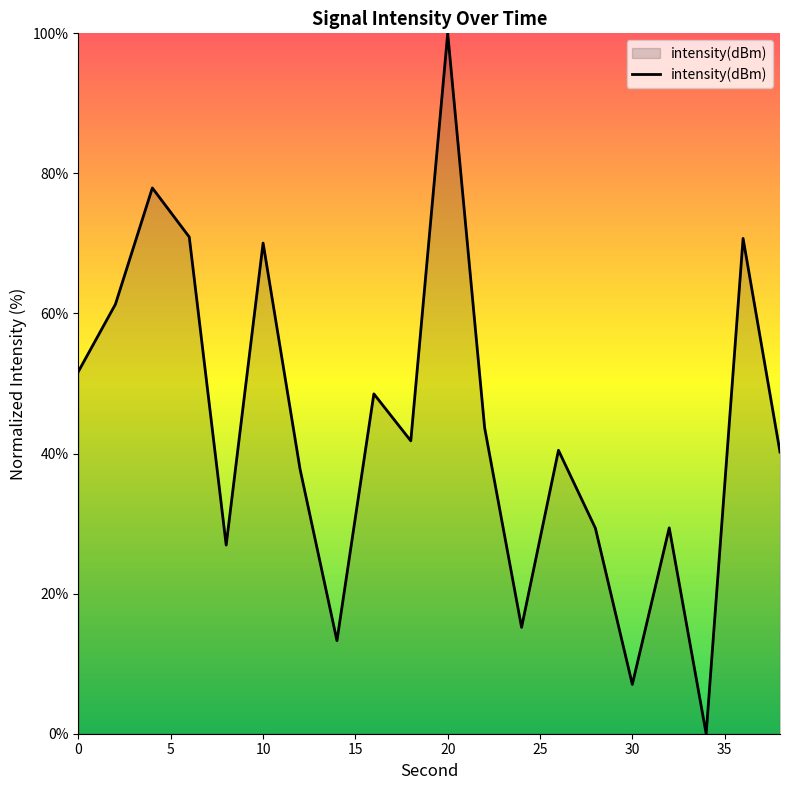

Count the number of data series in this chart.

1